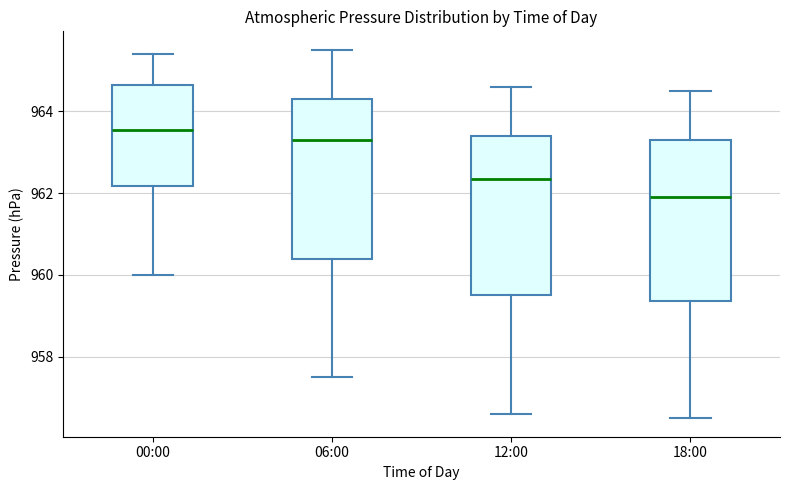

Which box's median line is the lowest?

18:00